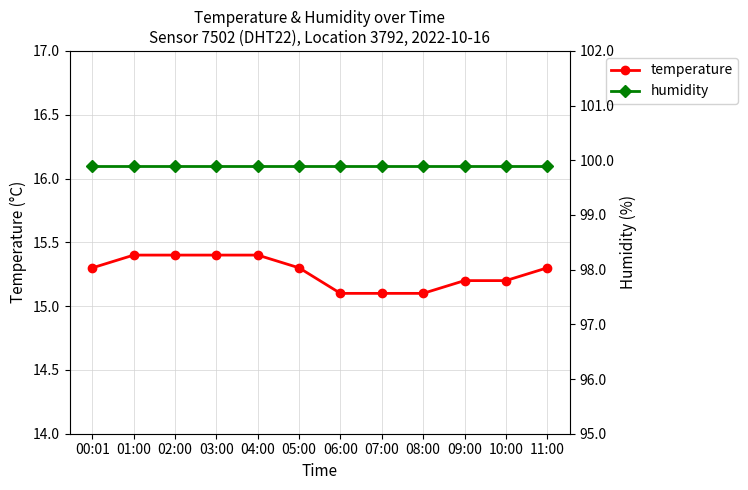

Reading right to left, what are all the values shown in this chart?

temperature: 15.3	15.2	15.2	15.1	15.1	15.1	15.3	15.4	15.4	15.4	15.4	15.3
humidity: 99.9	99.9	99.9	99.9	99.9	99.9	99.9	99.9	99.9	99.9	99.9	99.9